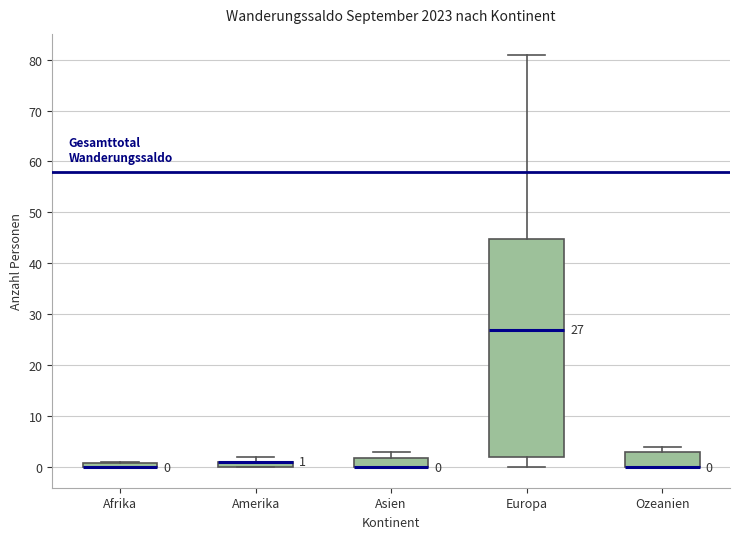

Comparing the boxes themselves (not the whiskers), which one is the tallest?

Europa